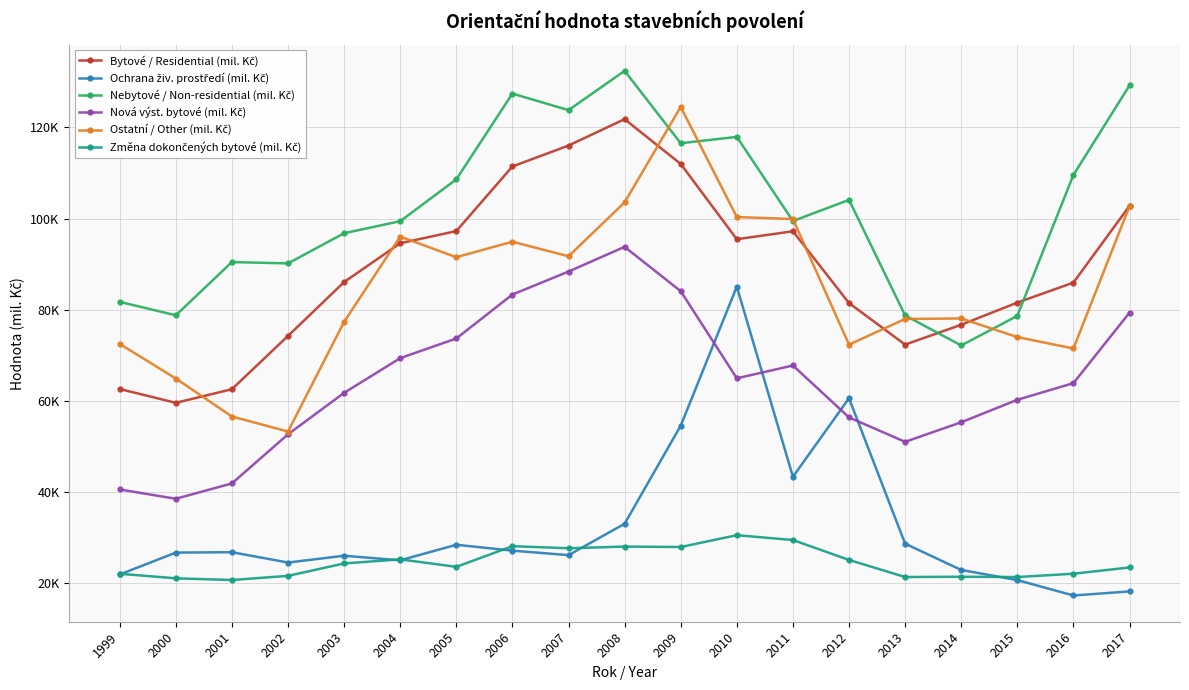

What is the total value across all series at 2016?

370258